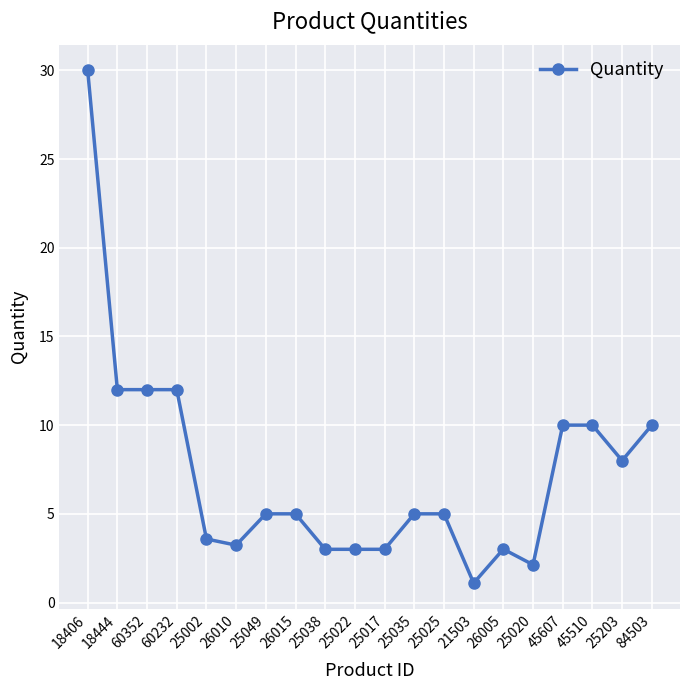

The value at 25020 is 2.1. True or false?

True